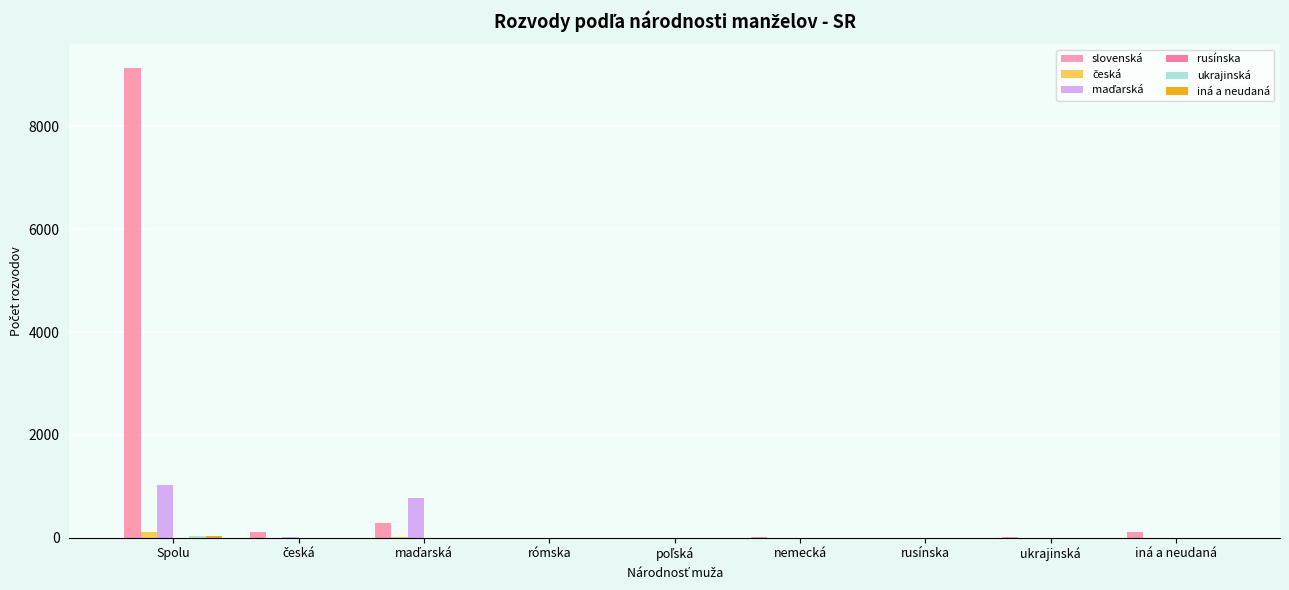

Rank the series by their maximum value, from lowest to highest.

rusínska, ukrajinská, iná a neudaná, česká, maďarská, slovenská